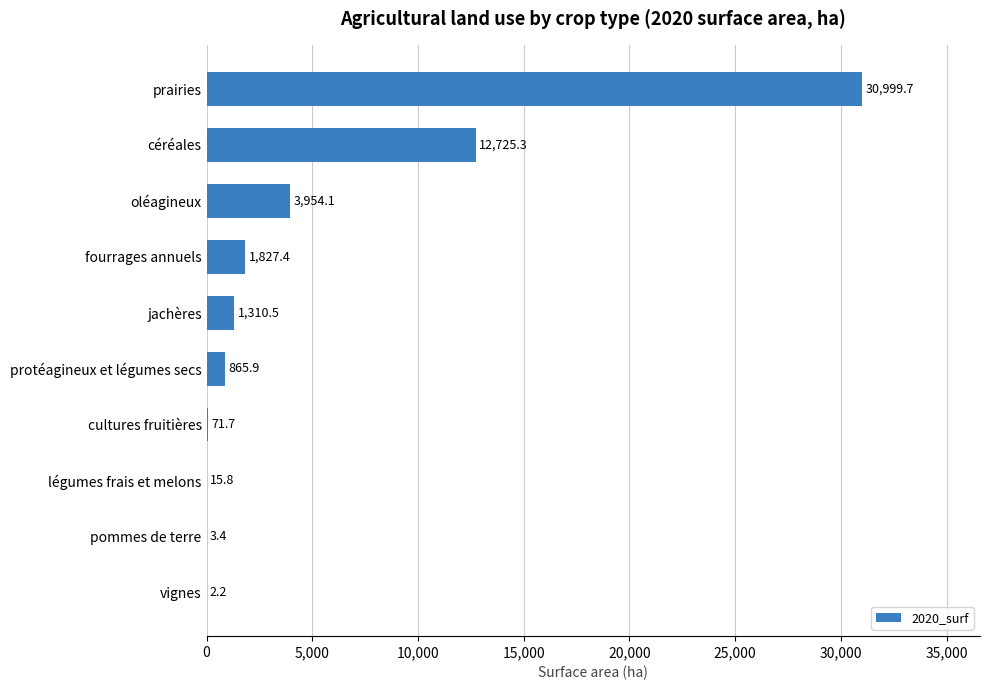

Is it true that the value at fourrages annuels is 1827.4?

True